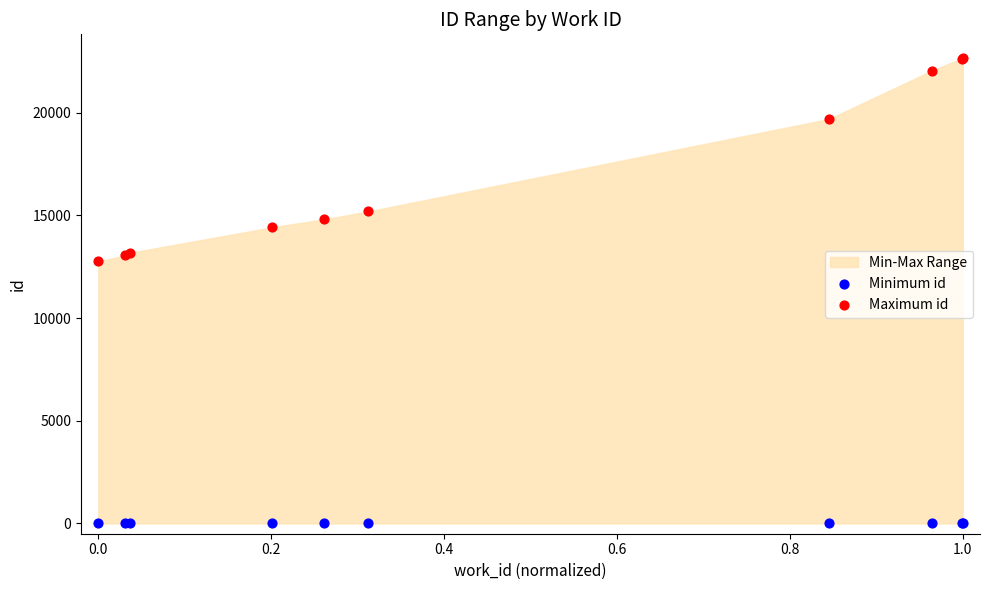

Which series contains the lowest Y value?

Minimum id